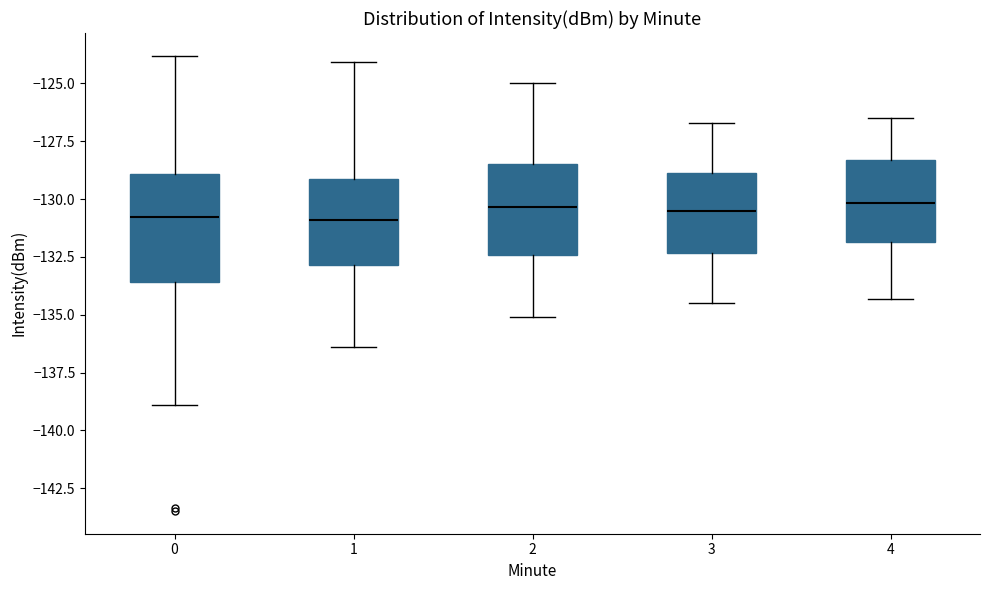

Where does the lower whisker of the box at x = 0 end on the y-axis? The values are not printed on the chart, so give them approximately, as read against the axis.

-139.0